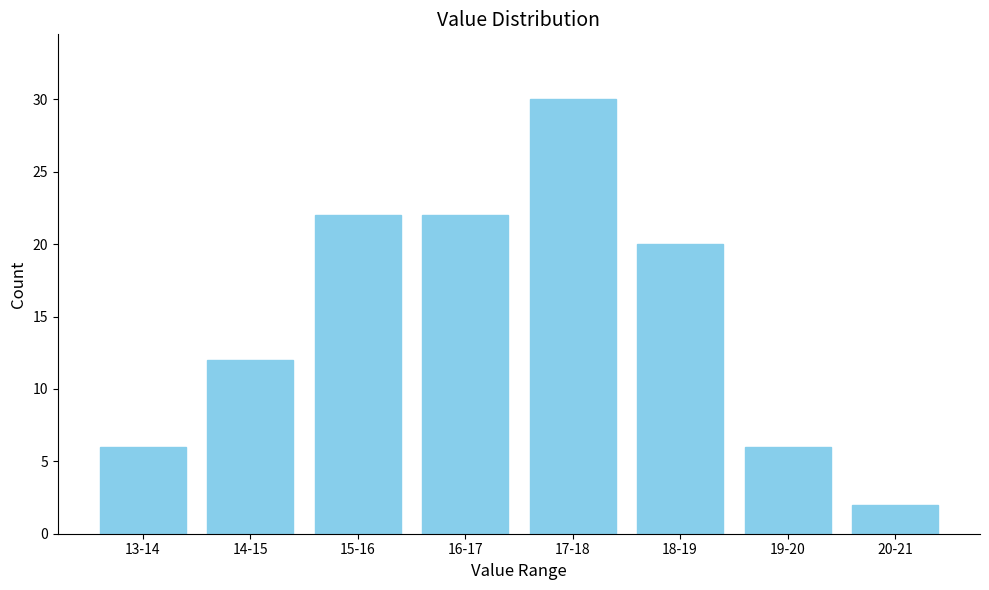

Reading left to right, what are all the values shown in this chart?

6	12	22	22	30	20	6	2